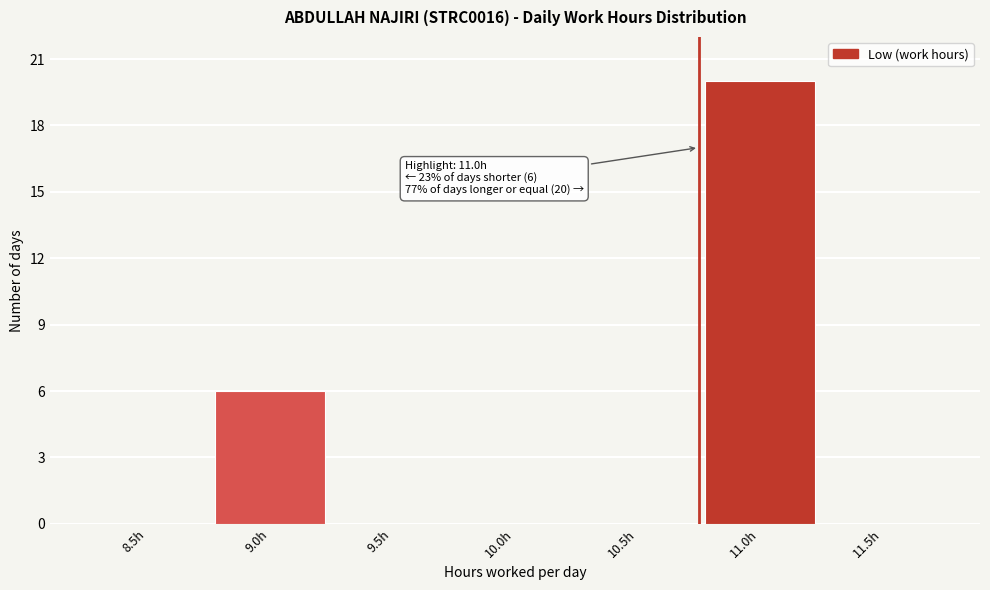

Reading left to right, what are all the values shown in this chart?

8.5h=0	9.0h=6	9.5h=0	10.0h=0	10.5h=0	11.0h=20	11.5h=0